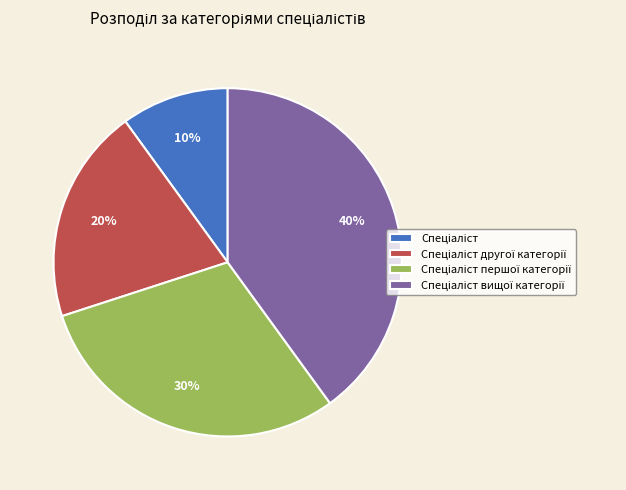

To the nearest percent, what is the difference between the largest and smallest slice percentages?

30%